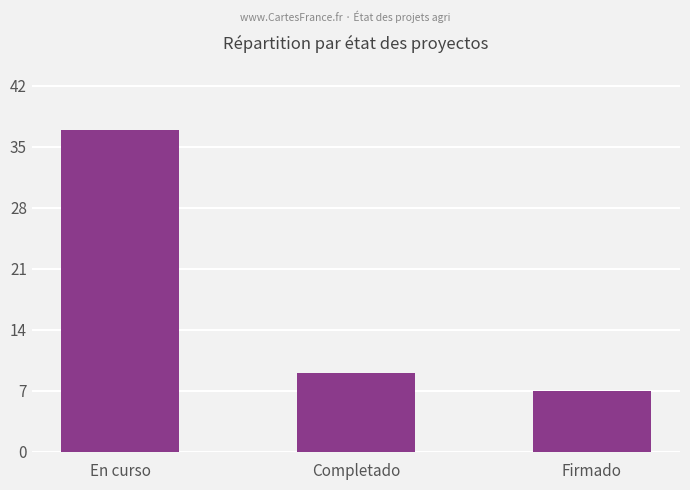

What is the label of the 2nd bar from the right?

Completado